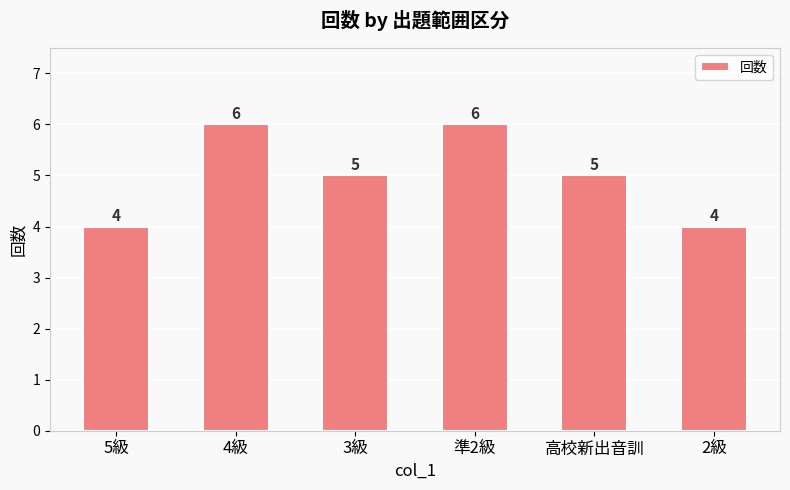

What is the greatest value displayed?

6